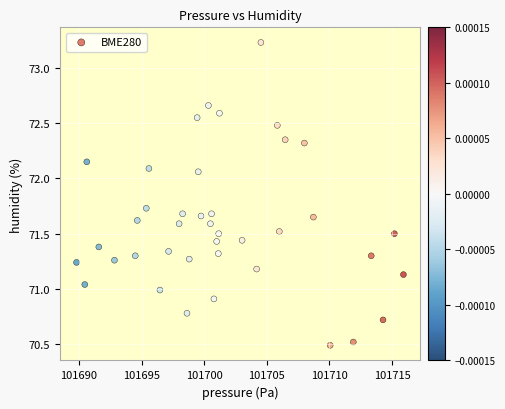

What is the range of X values (max minus min)?

26.1